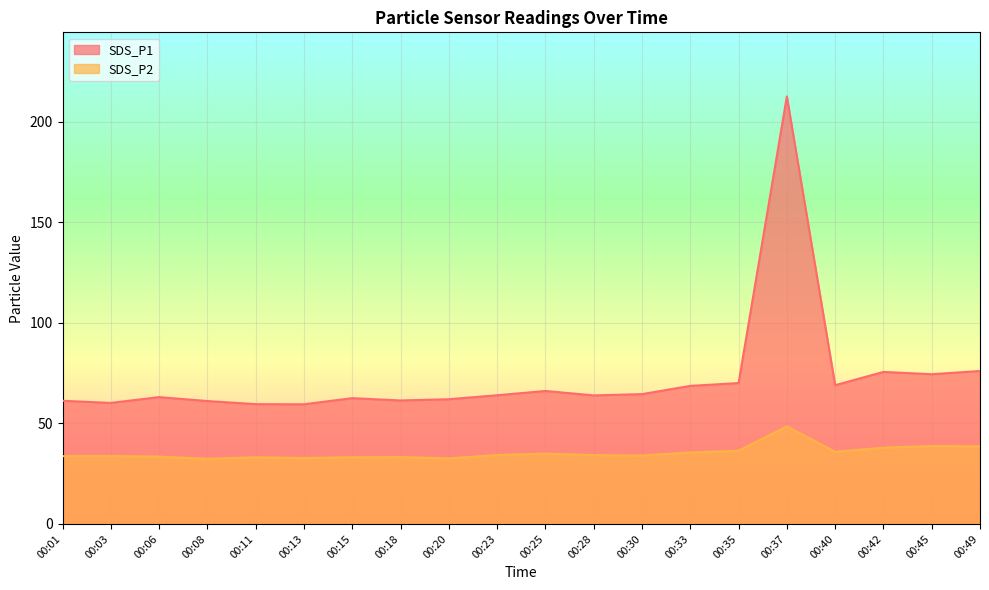

Reading left to right, extract all data points from this chart.

SDS_P1: 00:01=61.2	00:03=60.2	00:06=63.0	00:08=61.1	00:11=59.5	00:13=59.5	00:15=62.5	00:18=61.4	00:20=62.0	00:23=64.0	00:25=66.1	00:28=63.9	00:30=64.5	00:33=68.6	00:35=70.0	00:37=212.5	00:40=69.0	00:42=75.6	00:45=74.4	00:49=76.0
SDS_P2: 00:01=33.7	00:03=33.8	00:06=33.5	00:08=32.4	00:11=33.1	00:13=32.8	00:15=33.2	00:18=33.2	00:20=32.6	00:23=34.3	00:25=35.0	00:28=34.2	00:30=34.0	00:33=35.5	00:35=36.4	00:37=48.5	00:40=35.9	00:42=37.9	00:45=38.7	00:49=38.6